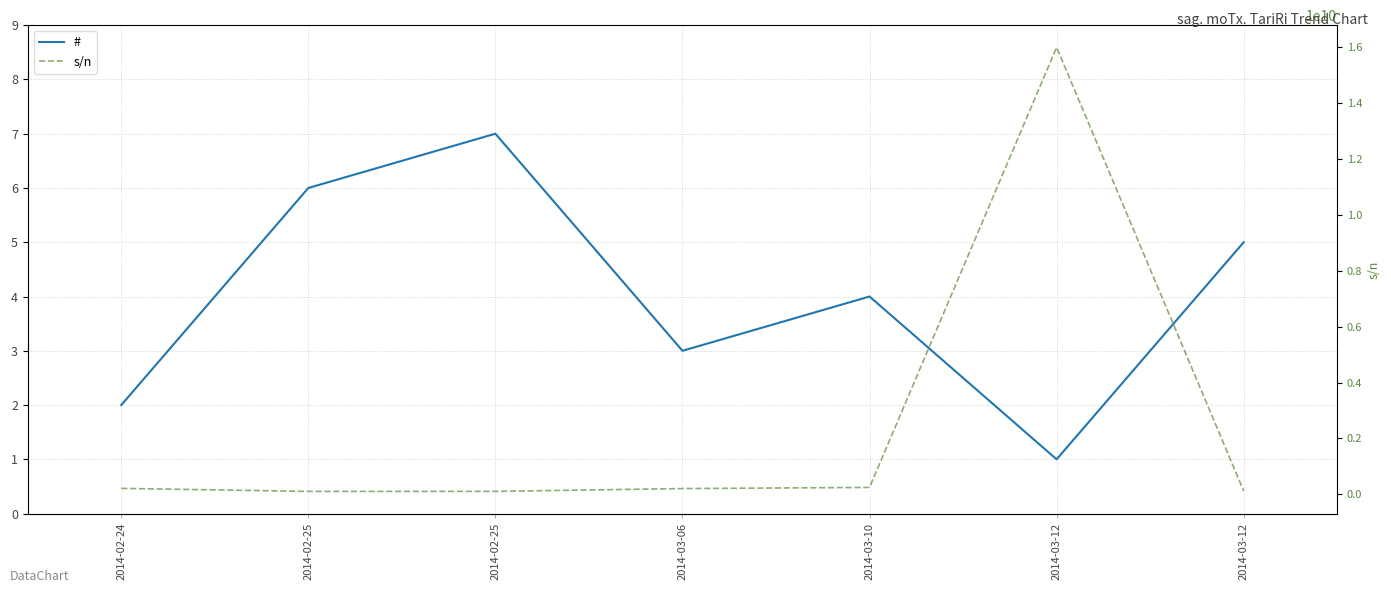

True or false: s/n and # cross at least once.

False